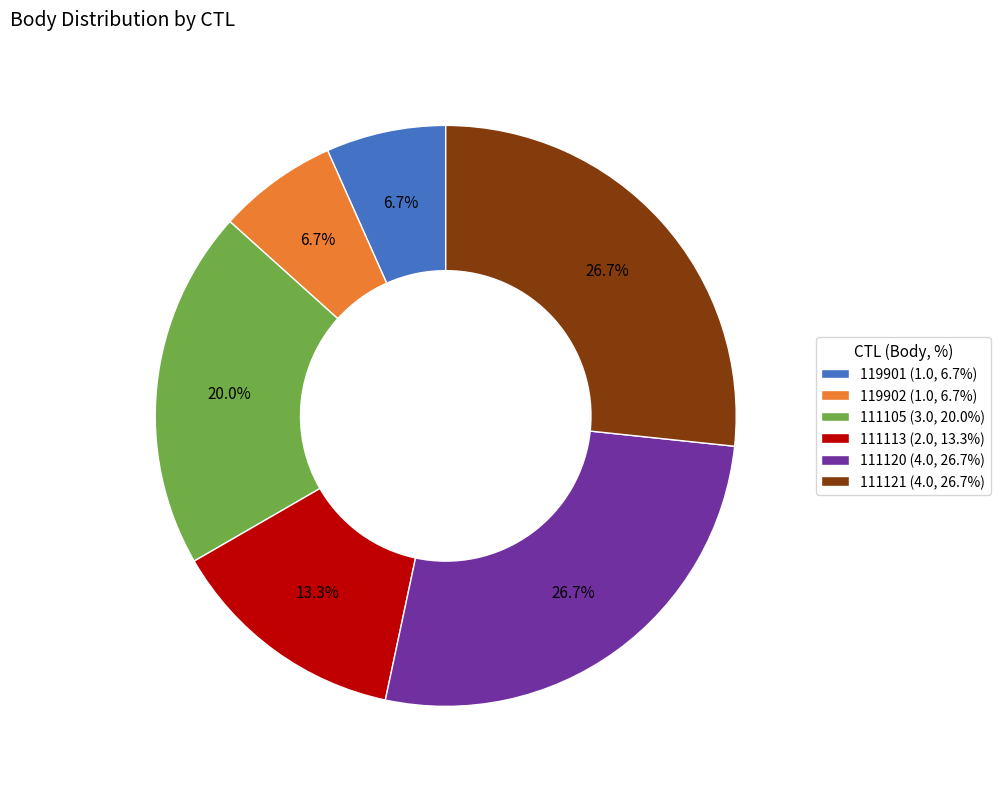

Is it true that 111120 is 27% of the pie?

True